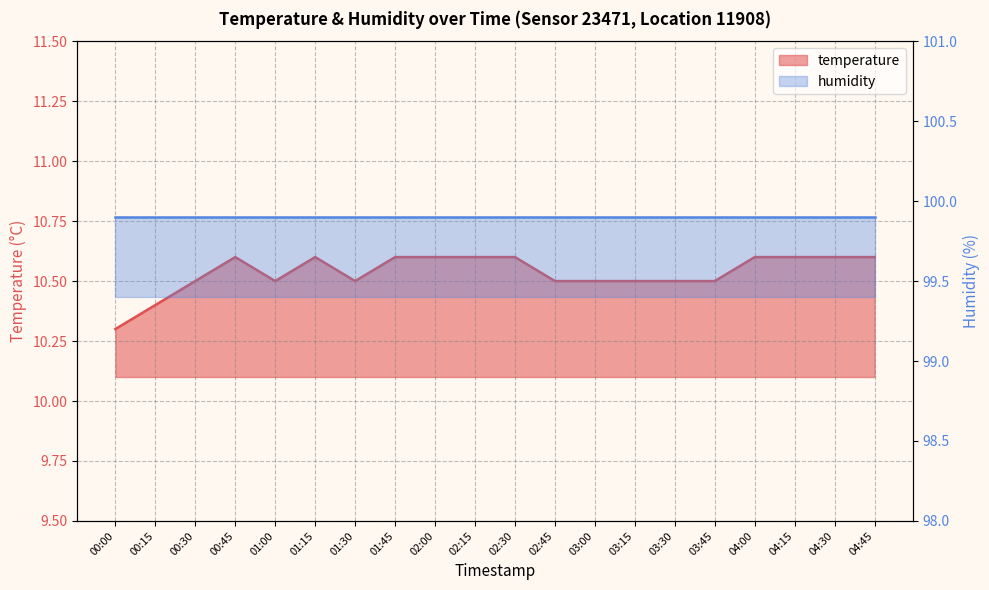

Does the chart display data point markers on the line(s)?

No